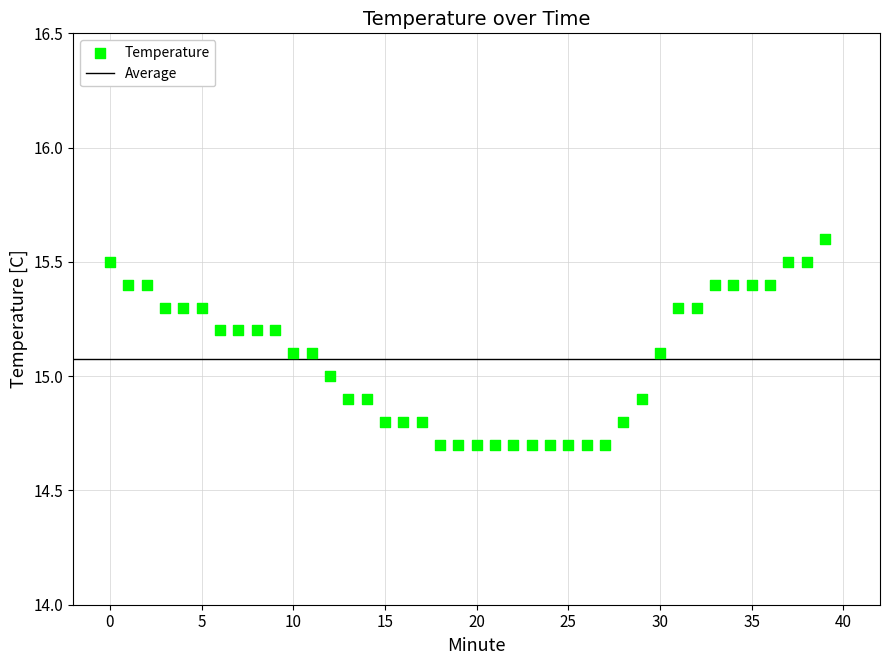

What is the range of Y values (max minus min)?

0.9